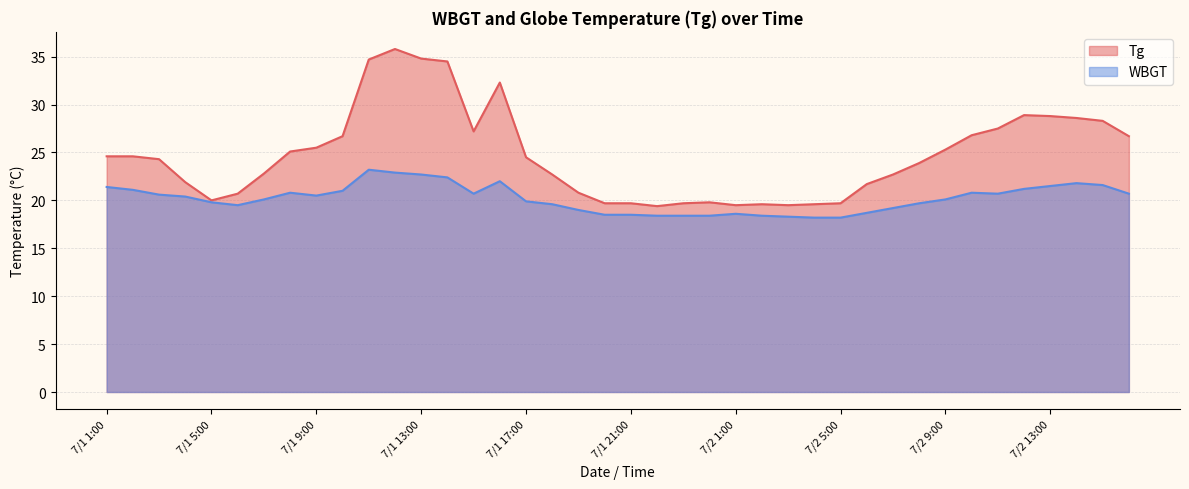

How many values in the Tg series exceed 24?

21